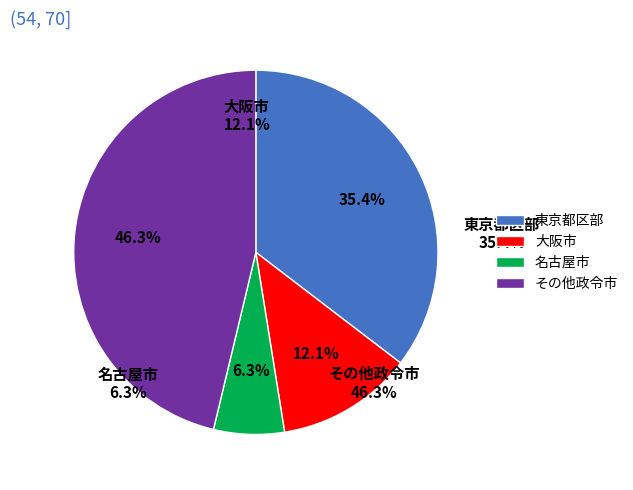

Does 京都市 represent more than half of the total?

No